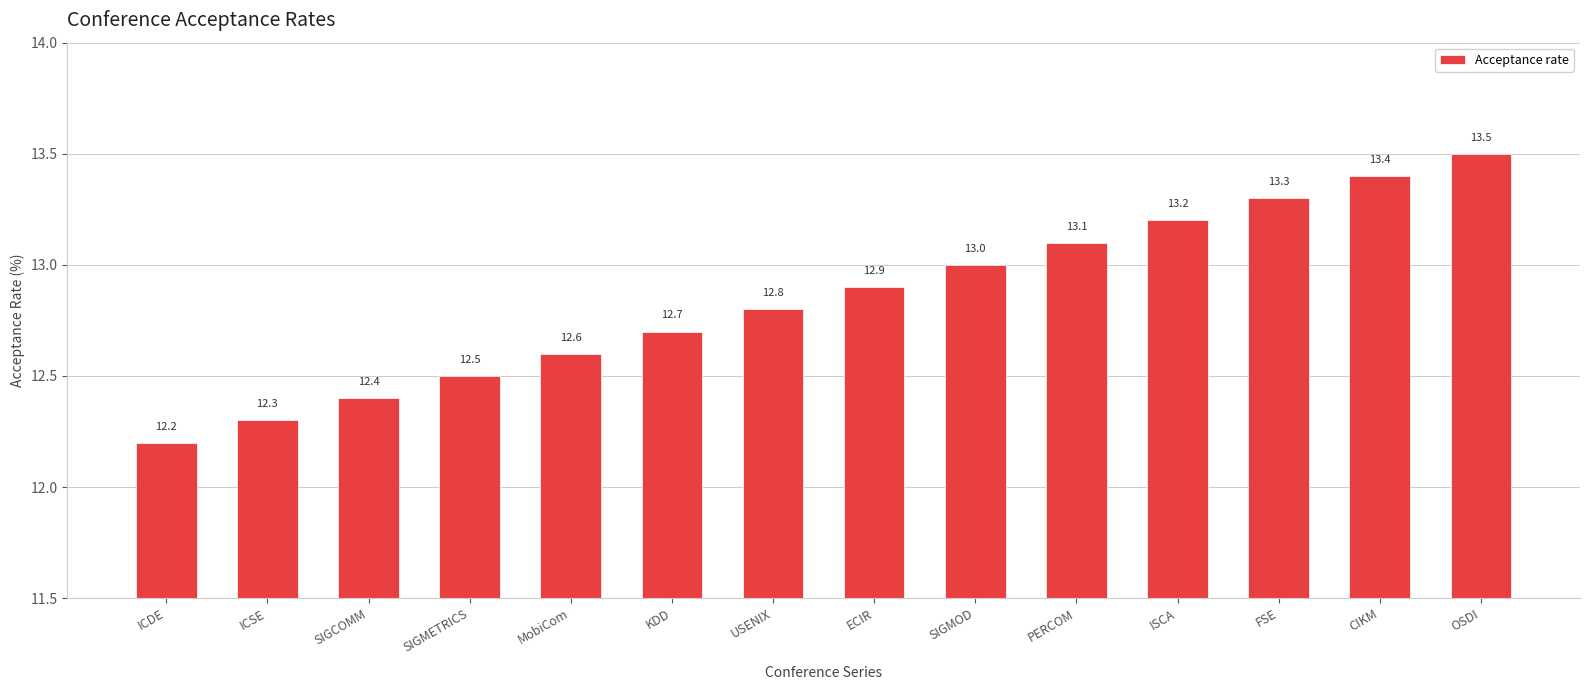

What is the maximum value shown in the chart?

13.5